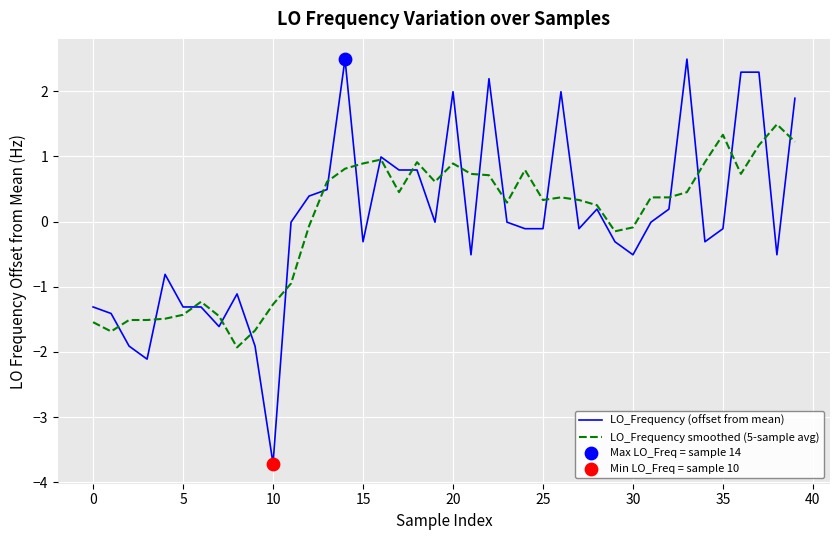

What is the maximum value shown in the chart?

2.5